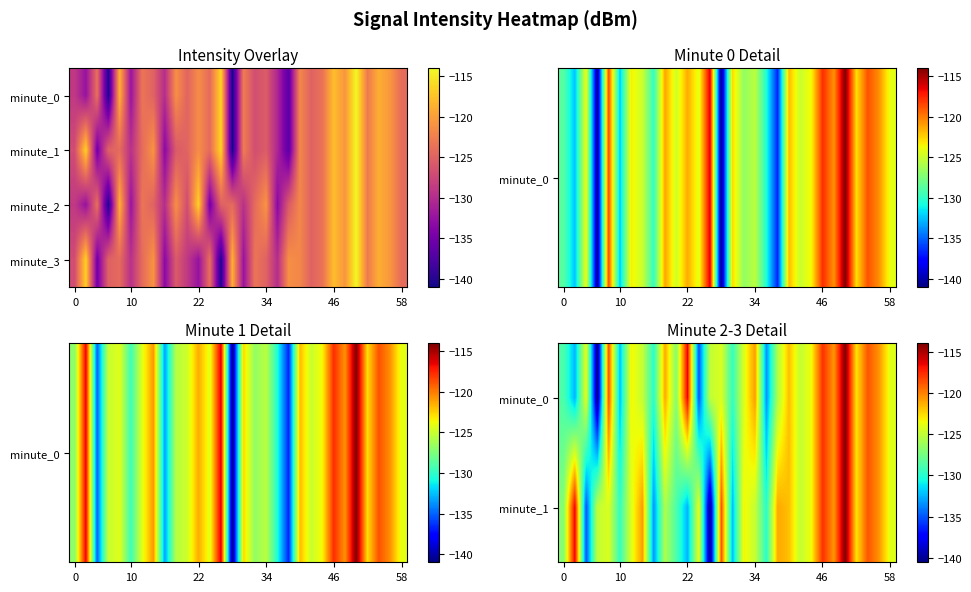

What is the smallest value displayed?

-140.5